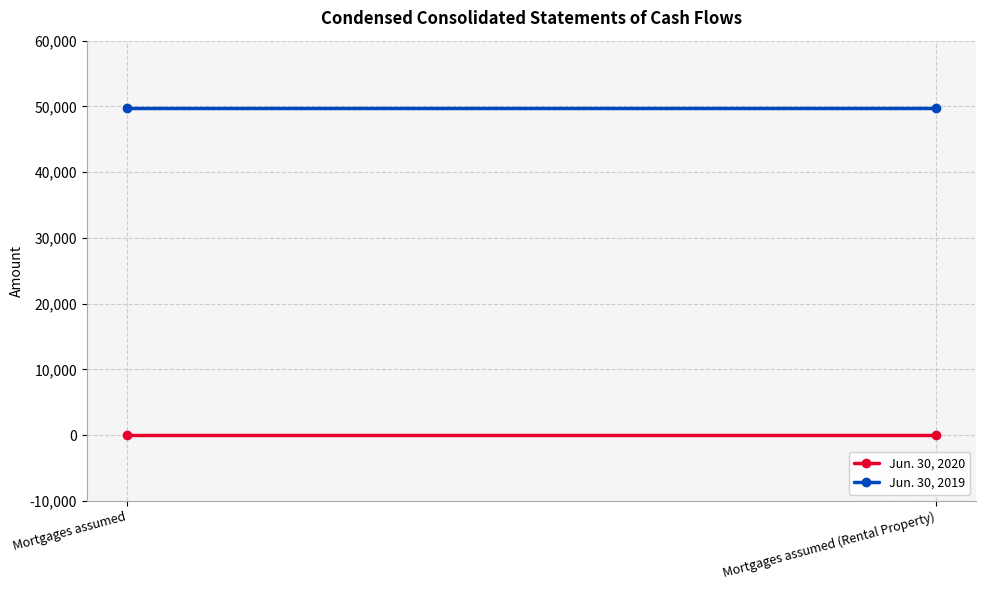

At Mortgages assumed, list the series in order from largest to smallest.

Jun. 30, 2019, Jun. 30, 2020